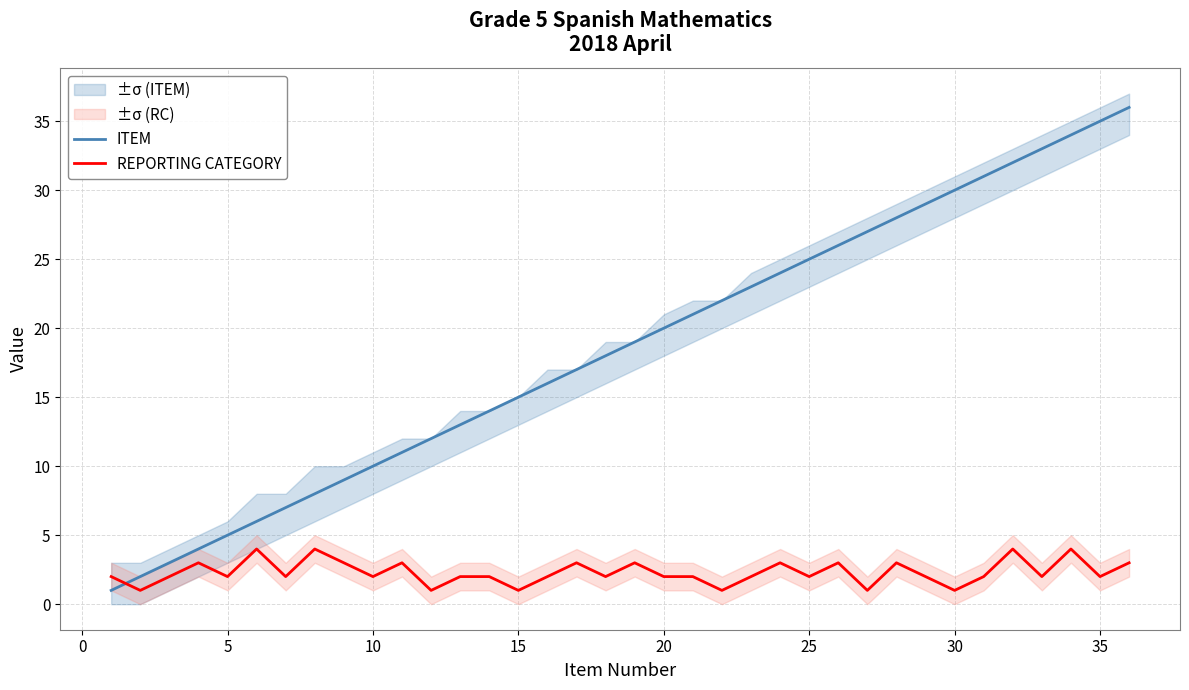

How many data points in ITEM are less than 19?

18